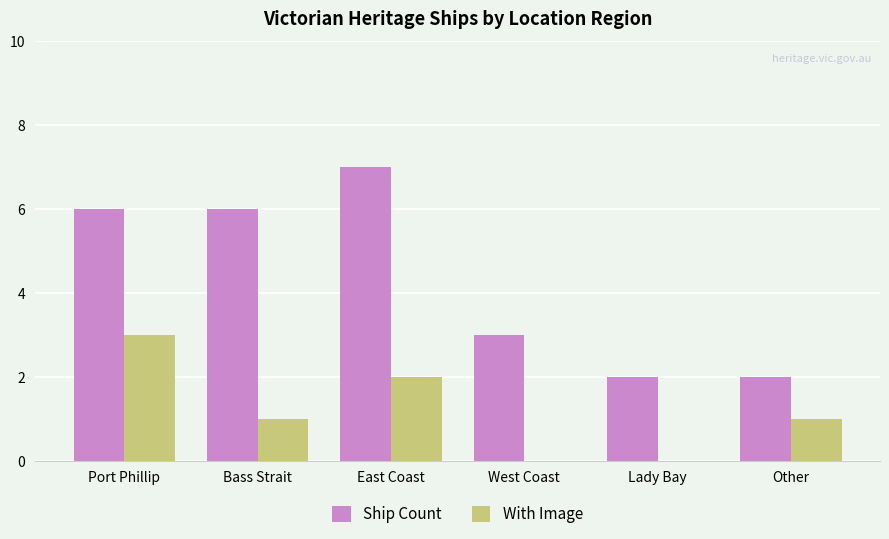

Reading right to left, list all the values displayed in this chart.

Ship Count: 2	2	3	7	6	6
With Image: 1	0	0	2	1	3